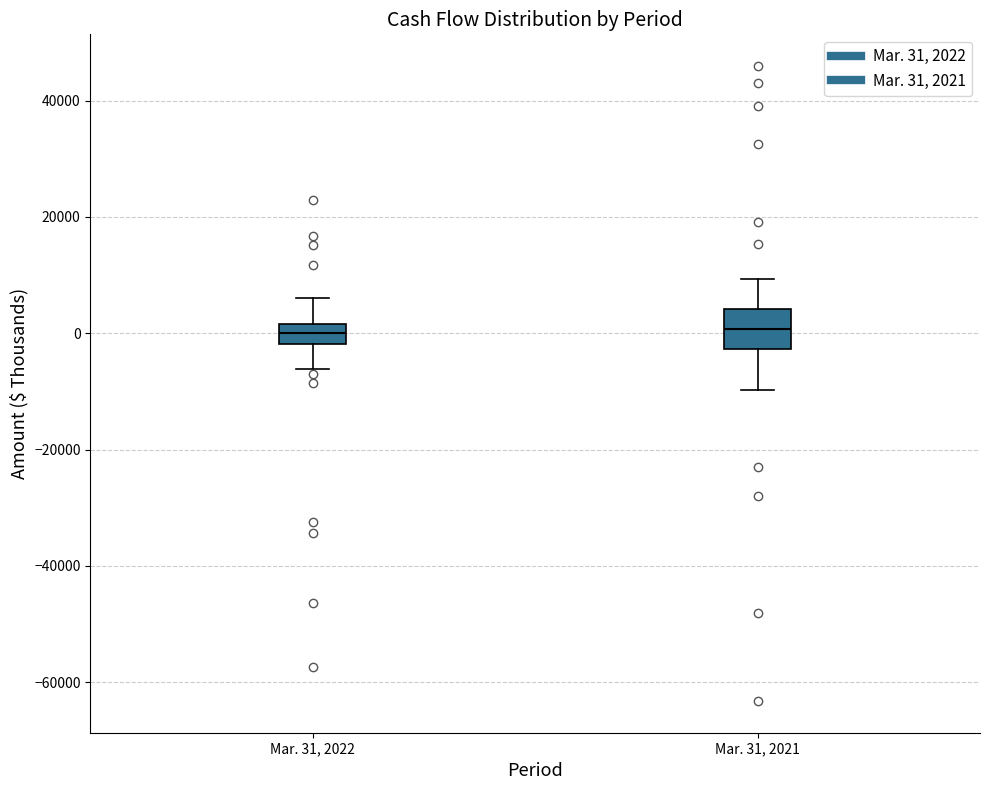

Reading left to right, transcribe this box plot: for each box, give where its median line is, the range the box spans, and where its two whiskers end, as read against the y-axis. The values are not printed on the chart, so give them approximately, as read against the axis.

Mar. 31, 2022: median 0, box -2000 to 2000, whiskers -6000 to 6000
Mar. 31, 2021: median 0, box -2000 to 4000, whiskers -10000 to 10000